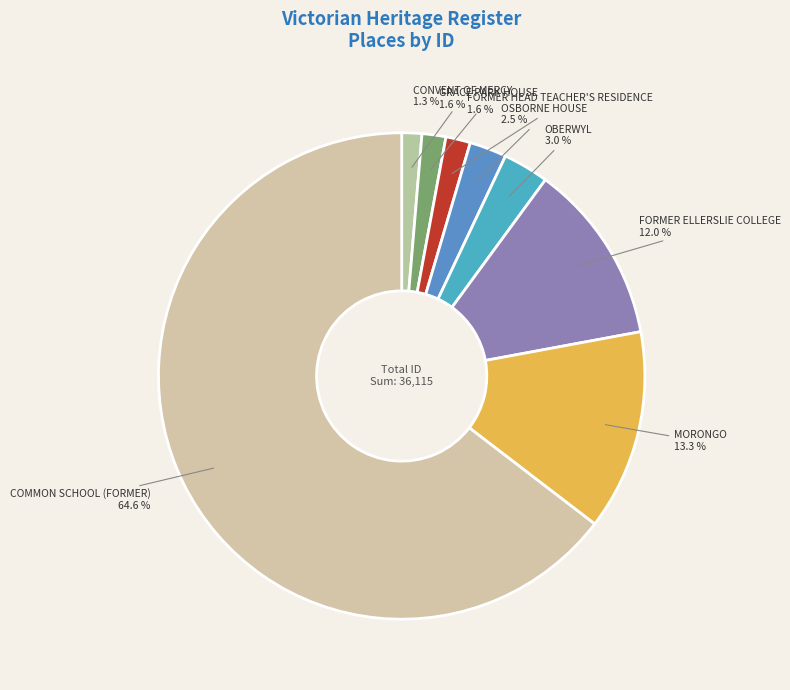

Do GRACE PARK HOUSE and CONVENT OF MERCY together represent more than half of the pie?

No